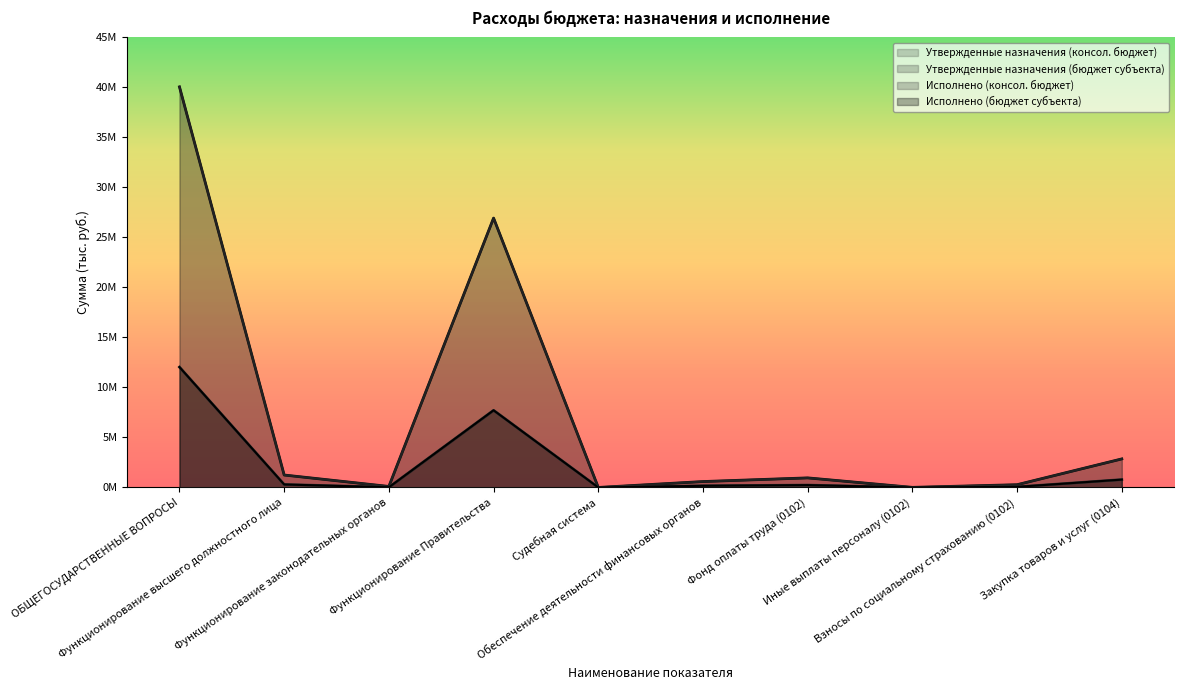

True or false: Исполнено (бюджет субъекта) and Утвержденные назначения (бюджет субъекта) cross at least once.

False